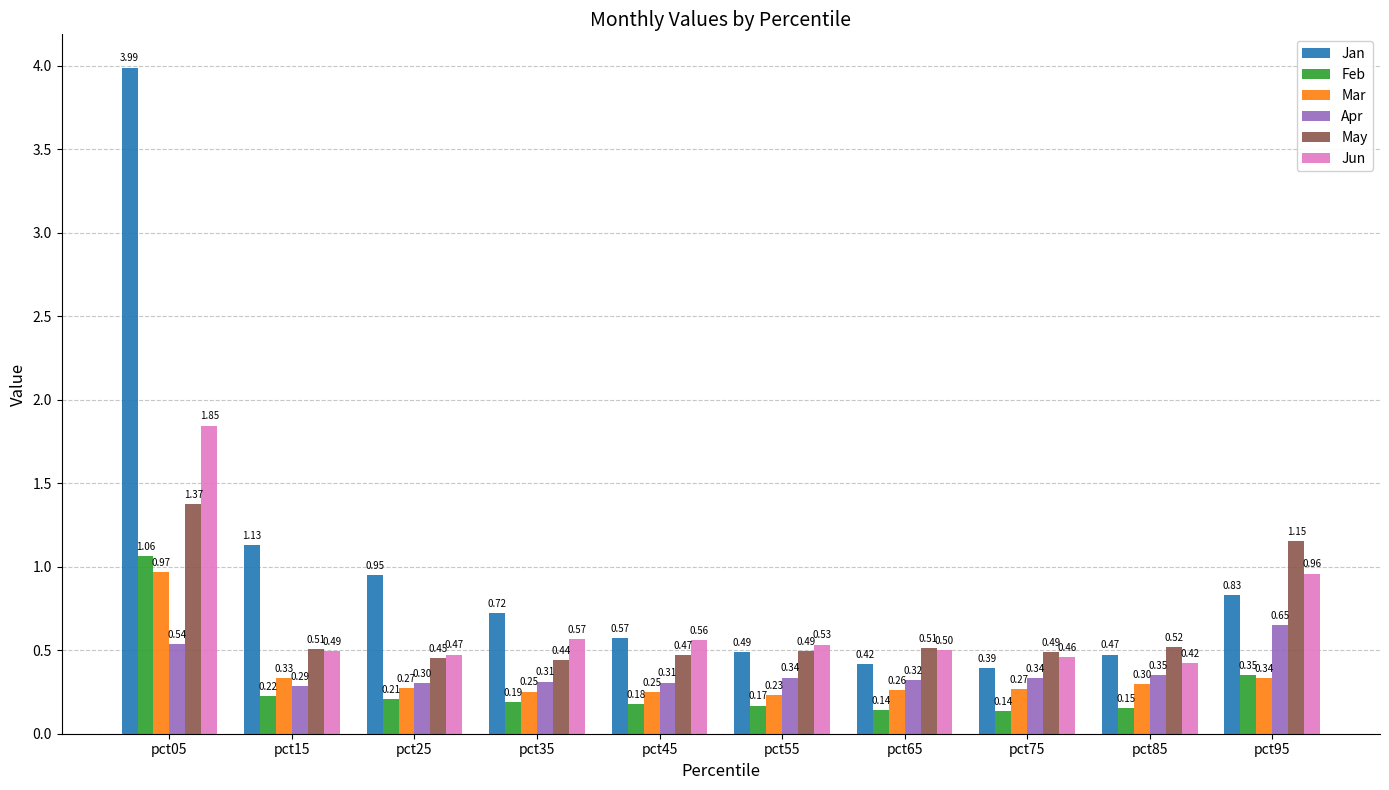

What is the difference between the second highest and second lowest values in the Jun series?

0.5